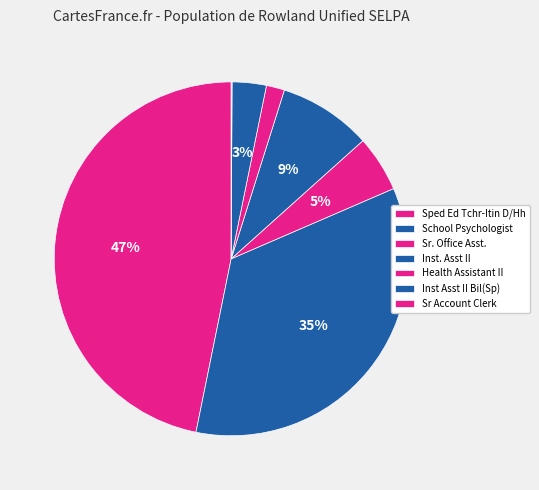

How many slices are in this pie chart?

7